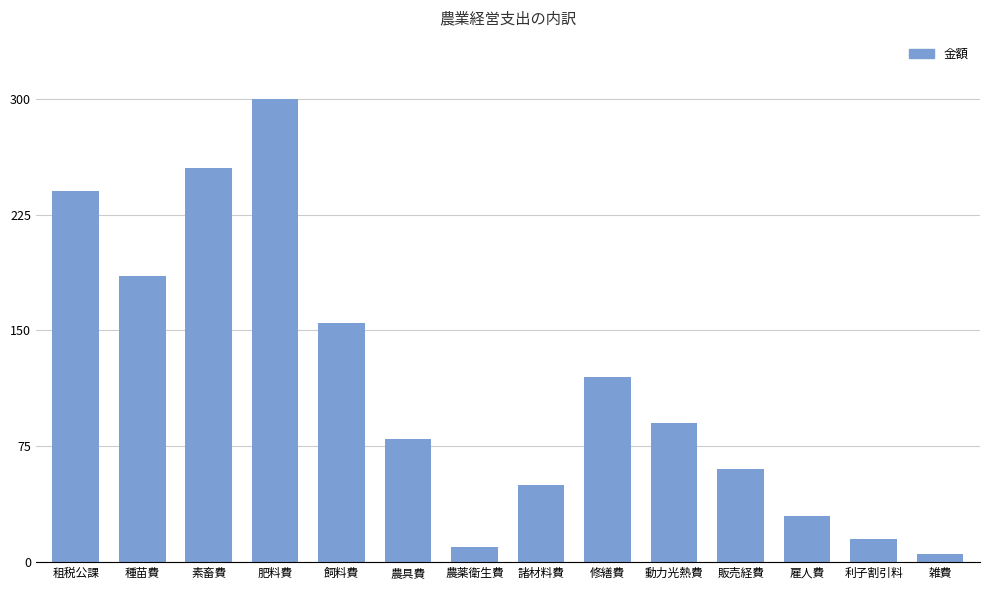

Read the value at 諸材料費, to the nearest 50.

50